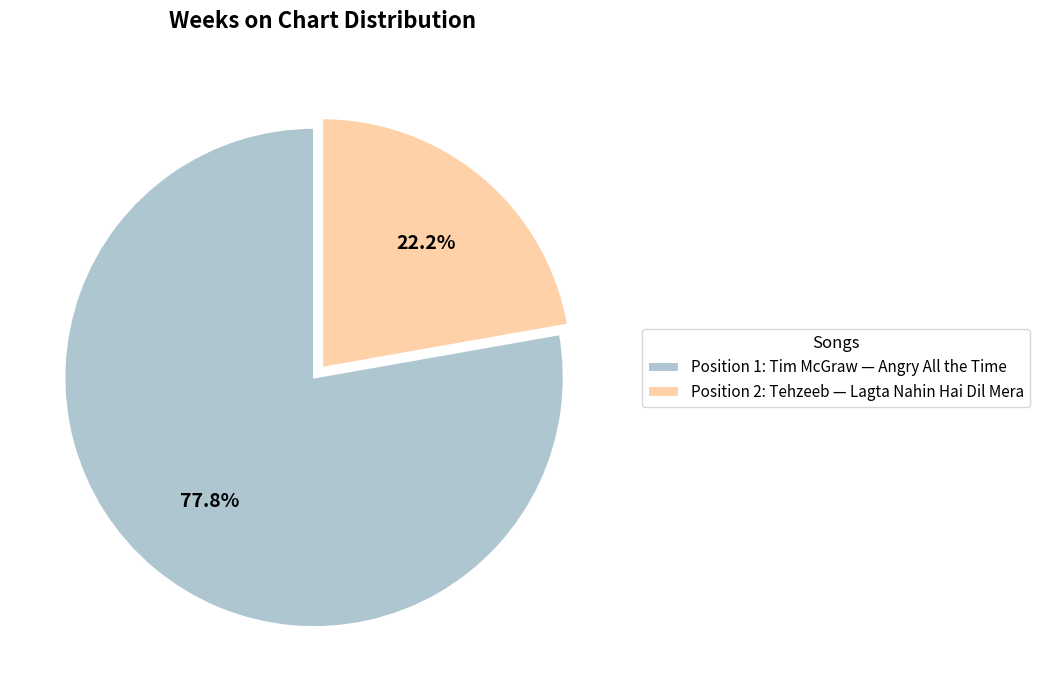

What is the largest slice in the pie chart?

Position 1: Tim McGraw — Angry All the Time